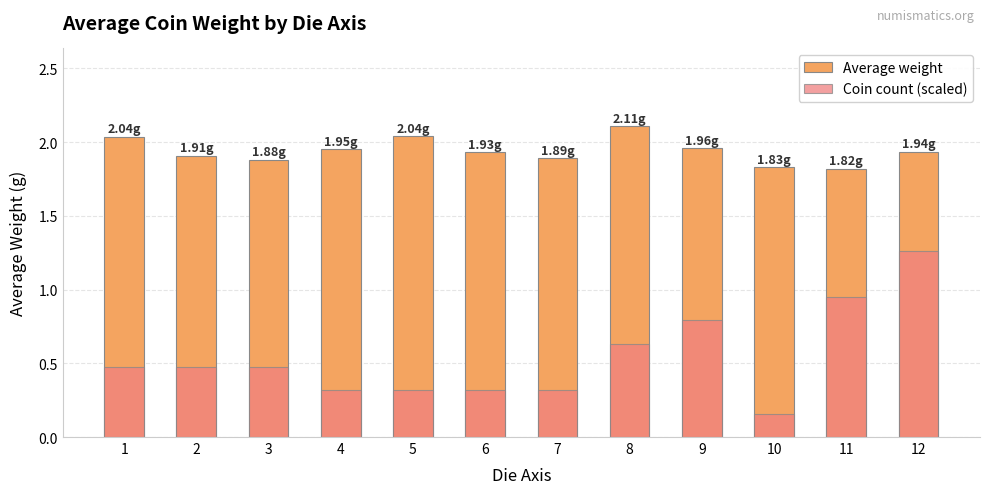

Is it true that Average weight equals 1.2 at 10?

False